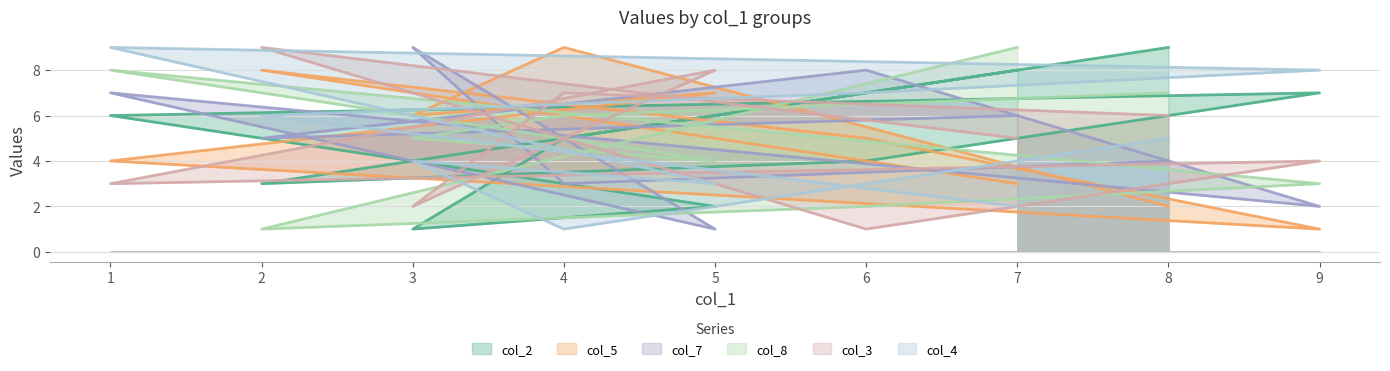

What is the average value of the col_5 series?

5